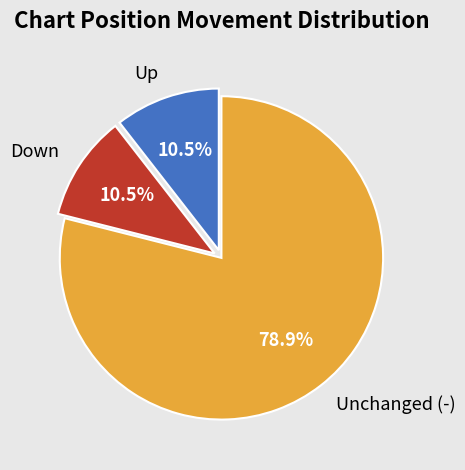

Is there any slice that represents more than half of the pie?

Yes